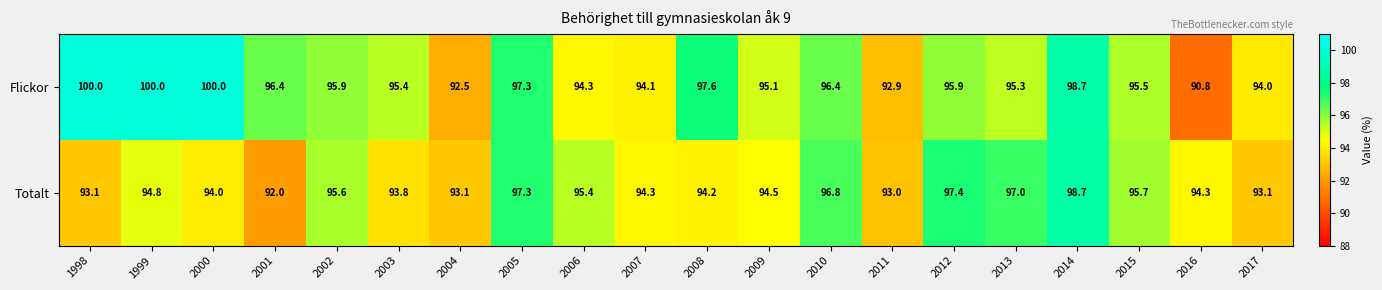

Which series changed the most between 2000 and 2009?

Flickor